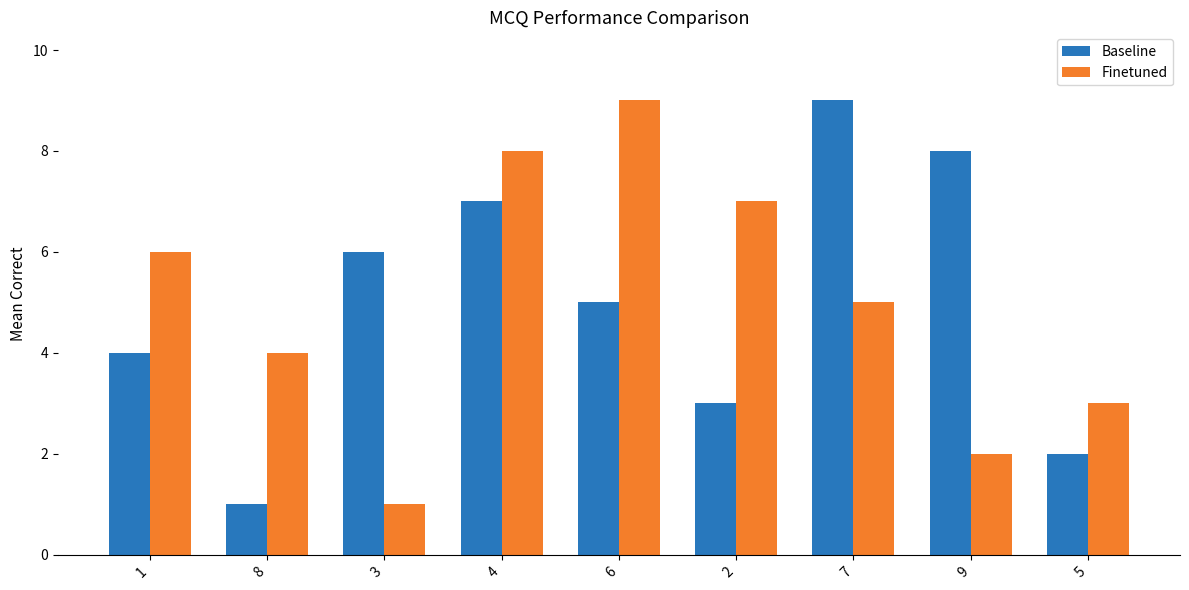

True or false: Finetuned has a value of 4 at 9.

False